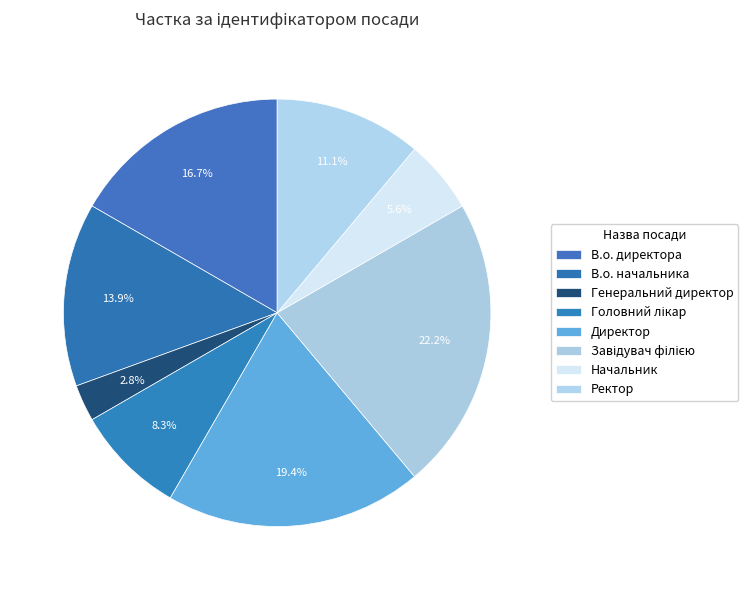

What is the largest slice in the pie chart?

Завідувач філією